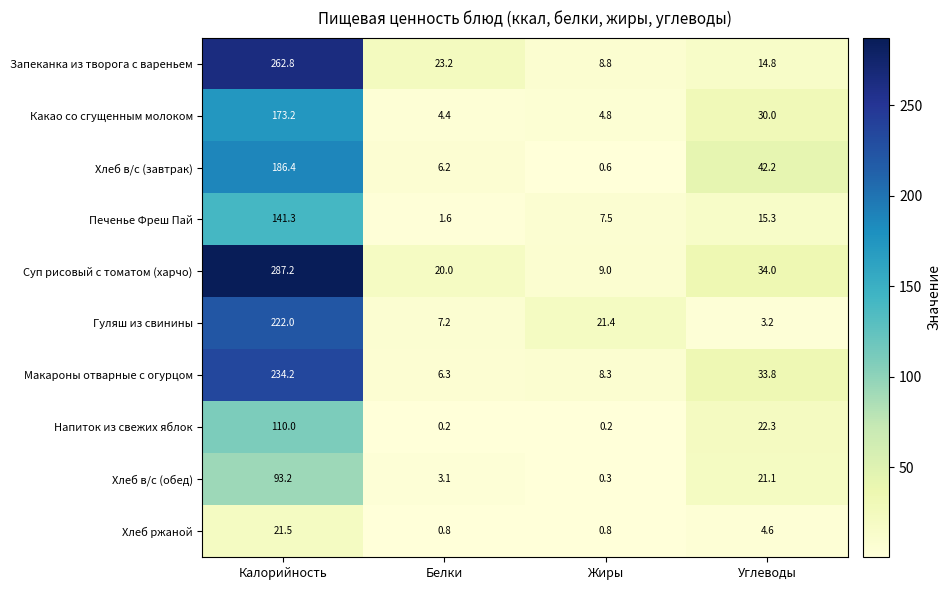

At how many categories does at least one series exceed 148?

1